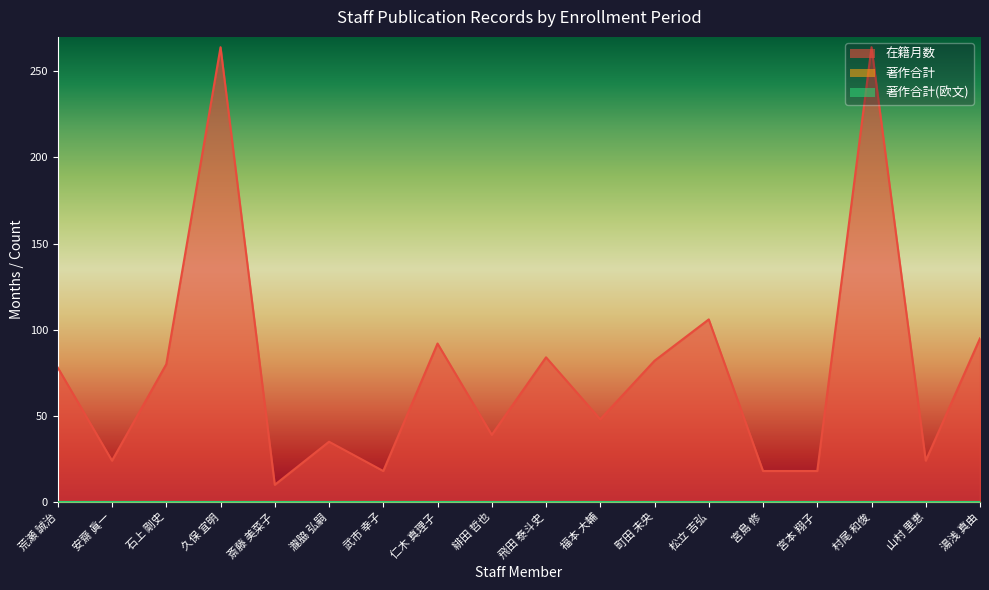

Does the chart display data point markers on the line(s)?

No